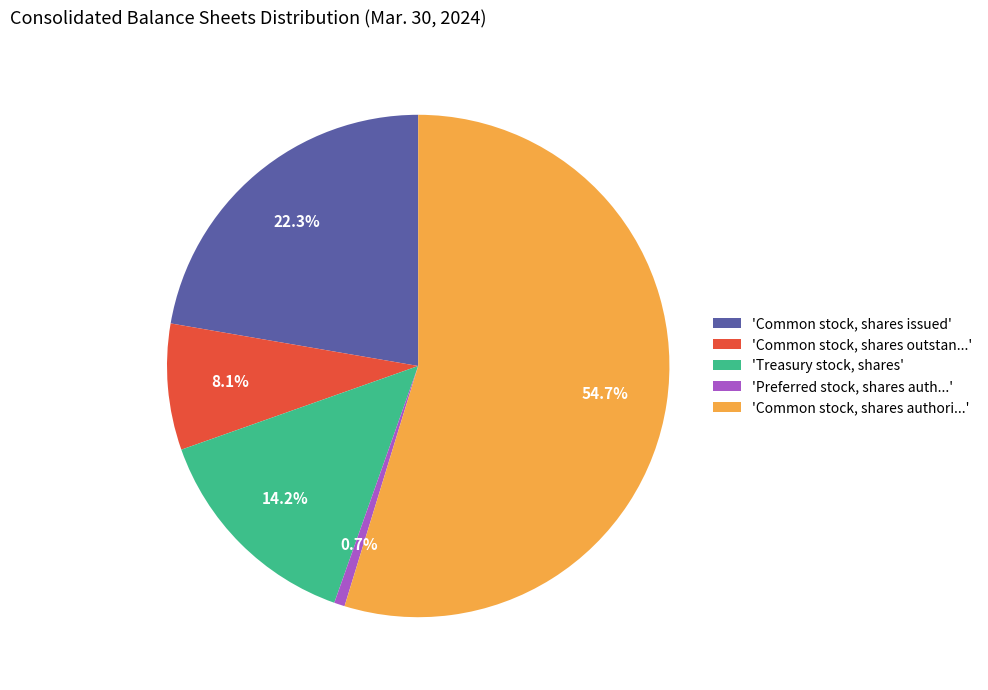

What percentage is NOT represented by 'Common stock, shares issued'?

77.7%